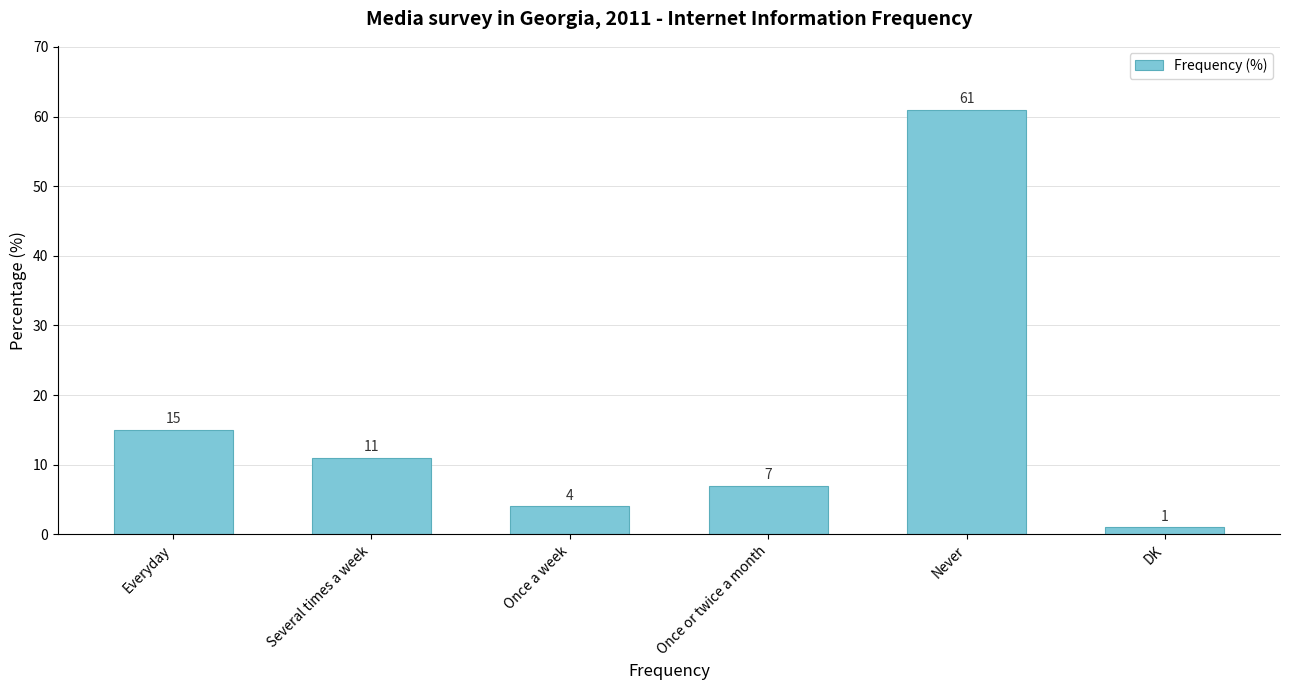

The chart shows a value of 1 at DK. True or false?

True